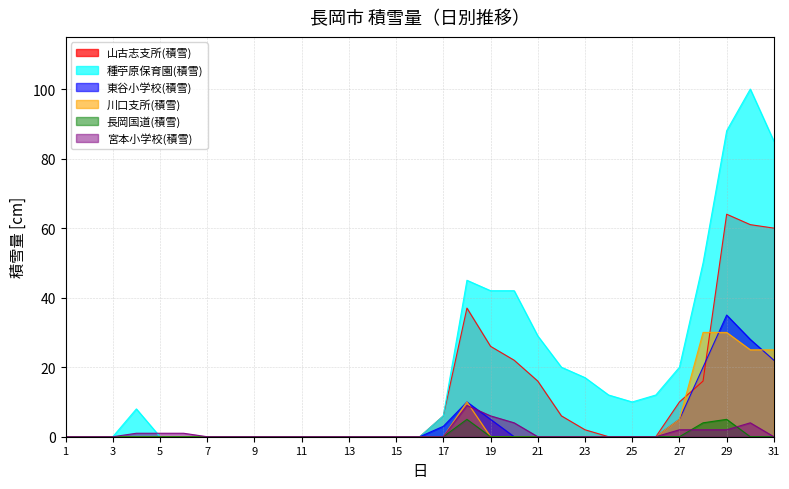

Between 17 and 21, which series saw the biggest shift?

種苧原保育園(積雪)